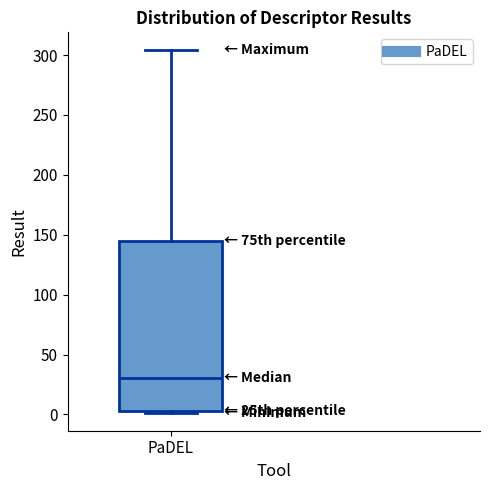

Read this box plot against the y-axis: the position of the median line, the range covered by the box, and the ends of both whiskers. The values are not printed on the chart, so give them approximately, as read against the axis.

median 30, box 5 to 145, whiskers 0 to 305